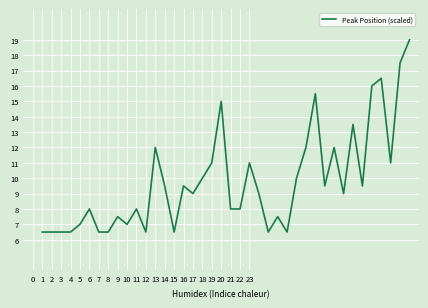

What is the minimum value shown in the chart?

6.5